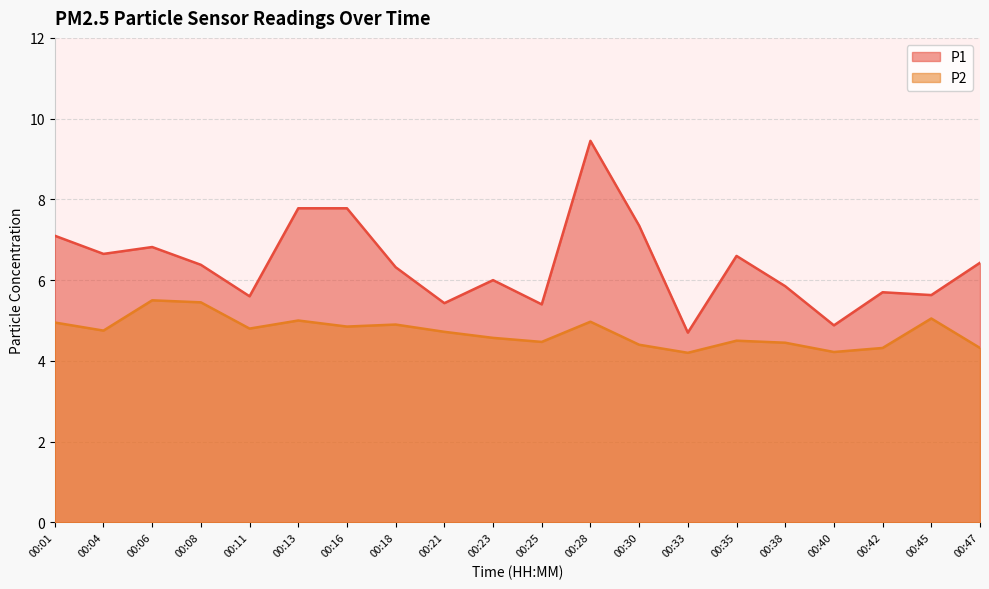

How many data points does each series have?

20